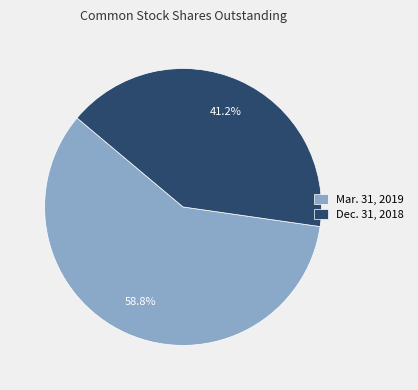

To the nearest percent, what percentage of the pie is Mar. 31, 2019?

59%